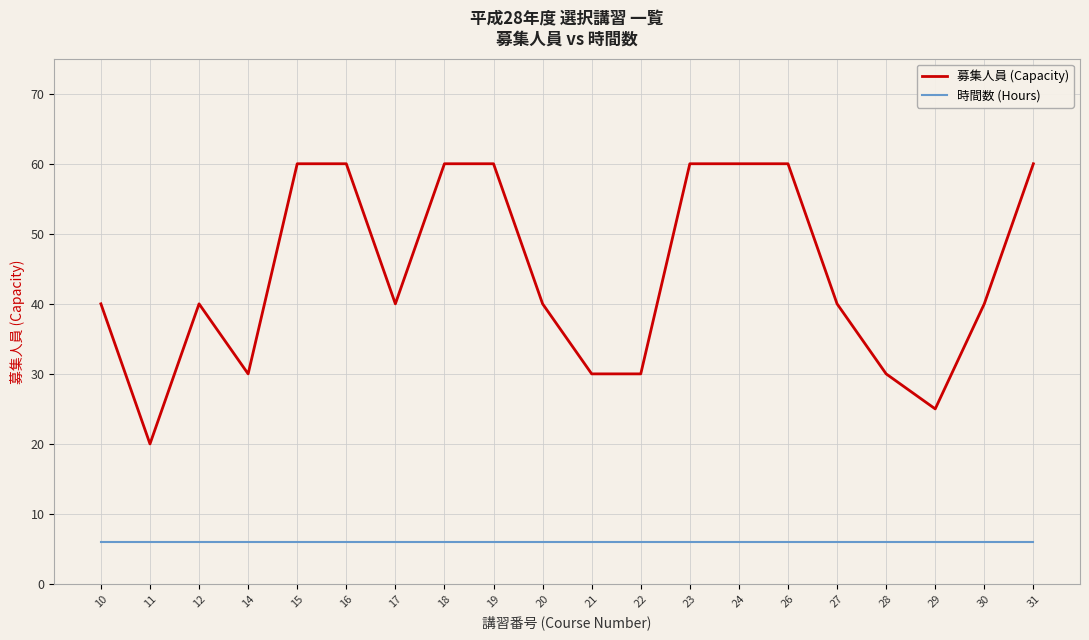

Reading left to right, transcribe all the data shown in this chart.

募集人員 (Capacity): 10=40	11=20	12=40	14=30	15=60	16=60	17=40	18=60	19=60	20=40	21=30	22=30	23=60	24=60	26=60	27=40	28=30	29=25	30=40	31=60
時間数 (Hours): 10=6	11=6	12=6	14=6	15=6	16=6	17=6	18=6	19=6	20=6	21=6	22=6	23=6	24=6	26=6	27=6	28=6	29=6	30=6	31=6